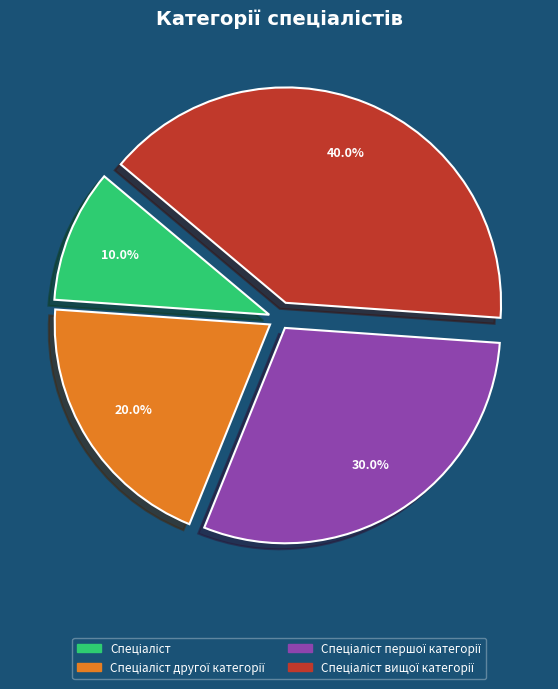

Is there any slice that represents more than half of the pie?

No